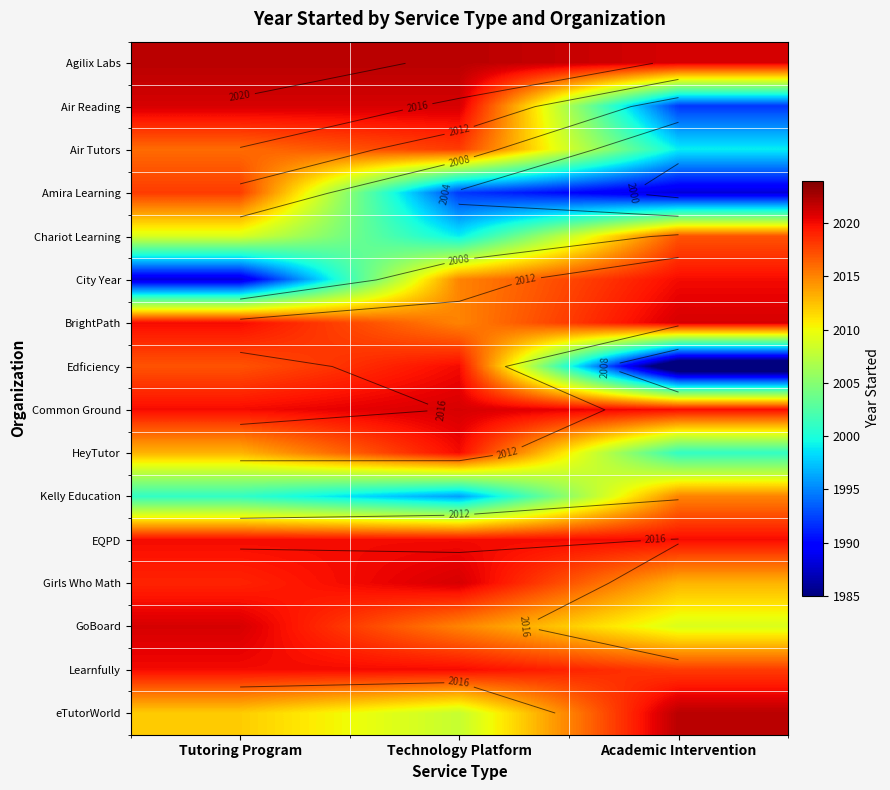

What is the maximum value for BrightPath?

2021